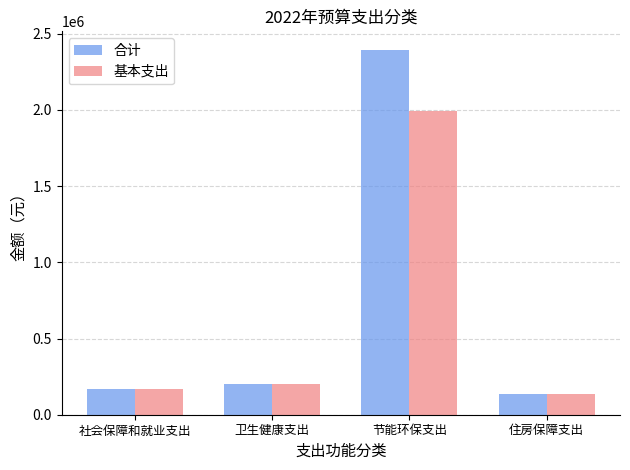

Reading left to right, extract all data points from this chart.

合计: 社会保障和就业支出=171542.4	卫生健康支出=203115.9	节能环保支出=2396138.2	住房保障支出=134380.8
基本支出: 社会保障和就业支出=171542.4	卫生健康支出=203115.9	节能环保支出=1996138.2	住房保障支出=134380.8